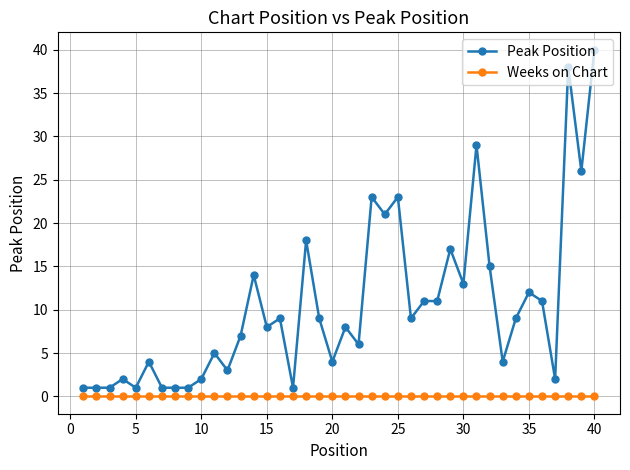

Reading left to right, transcribe all the data shown in this chart.

Peak Position: 1	1	1	2	1	4	1	1	1	2	5	3	7	14	8	9	1	18	9	4	8	6	23	21	23	9	11	11	17	13	29	15	4	9	12	11	2	38	26	40
Weeks on Chart: 0	0	0	0	0	0	0	0	0	0	0	0	0	0	0	0	0	0	0	0	0	0	0	0	0	0	0	0	0	0	0	0	0	0	0	0	0	0	0	0